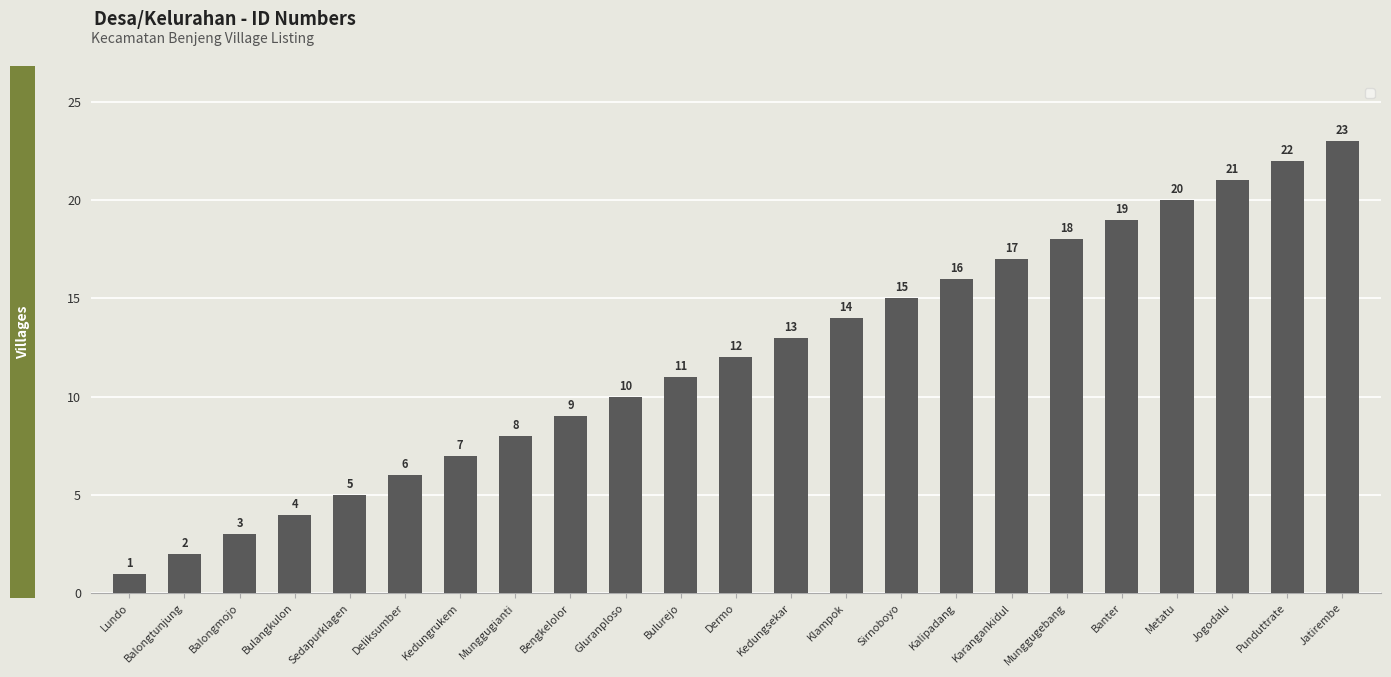

Approximately how many times larger is the value at Munggugianti compared to Munggugebang?

0.4